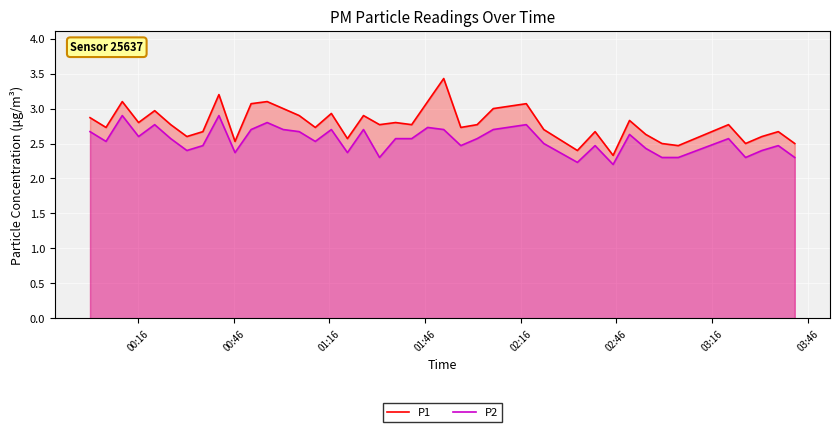

Which series has the largest range (max minus min)?

P1